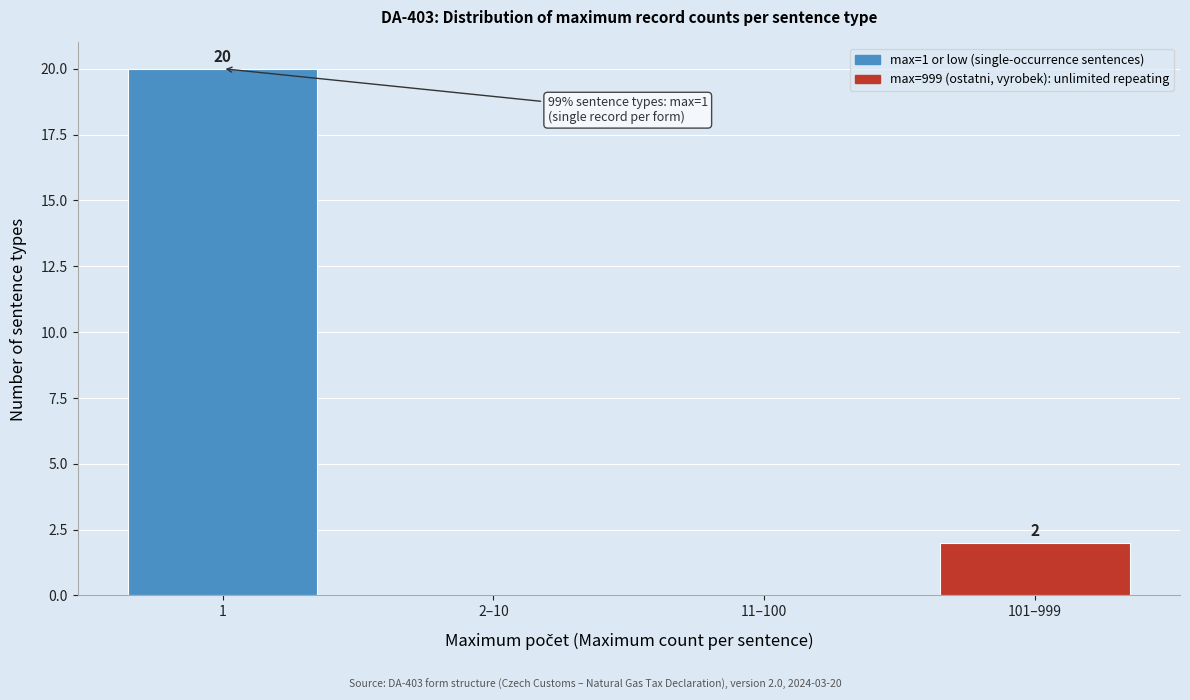

Reading left to right, list all the values displayed in this chart.

1=20	2–10=0	11–100=0	101–999=2